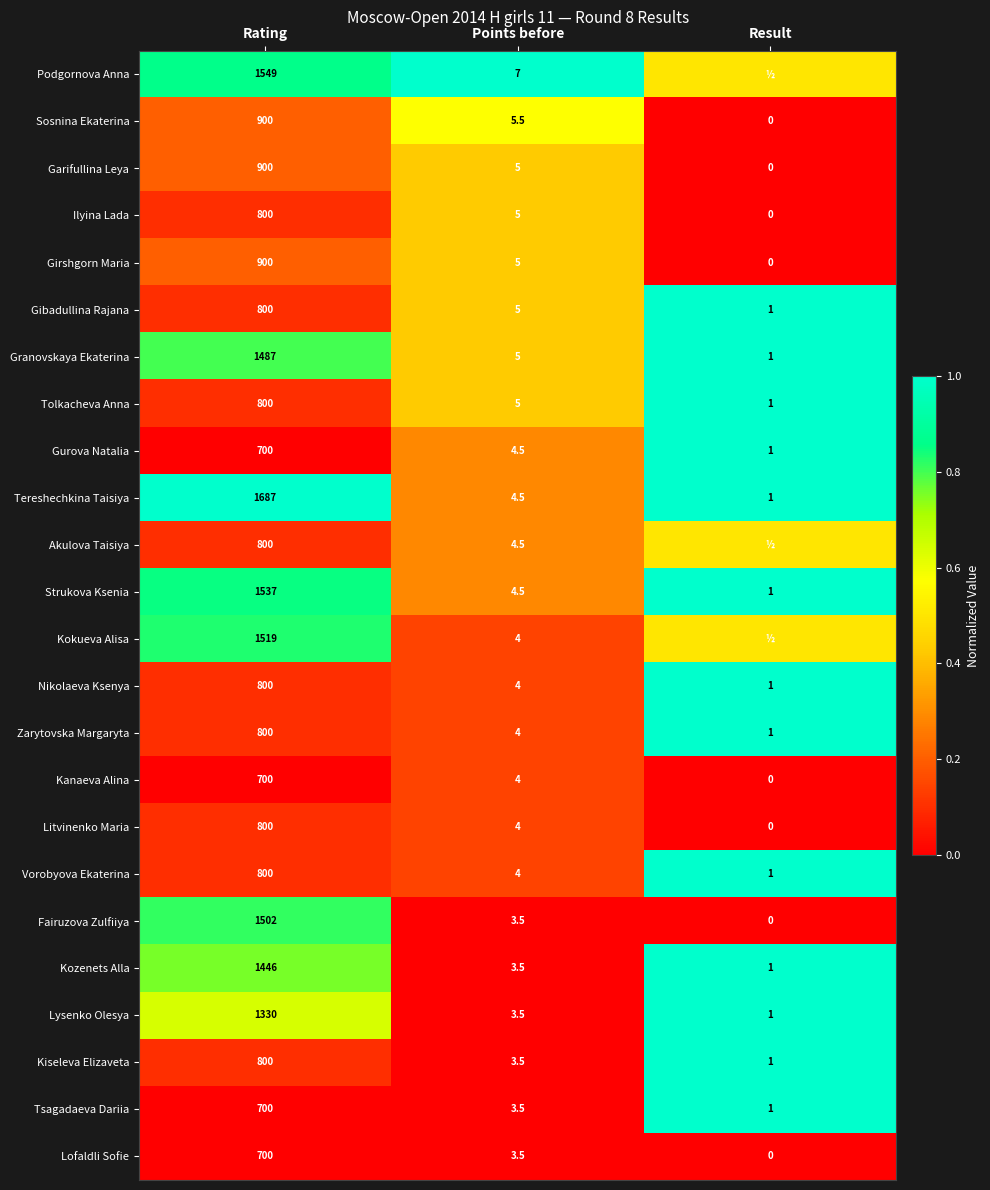

What is the approximate value of Kanaeva Alina at Points before?

4.0